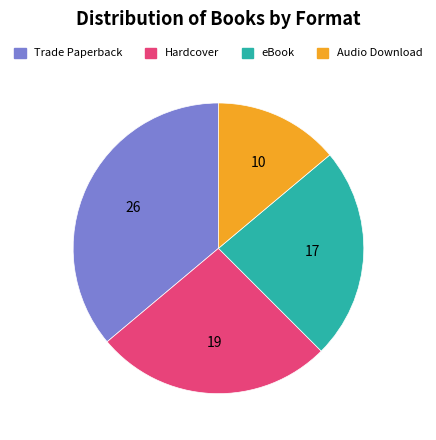

The eBook slice represents 38% of the pie. True or false?

False